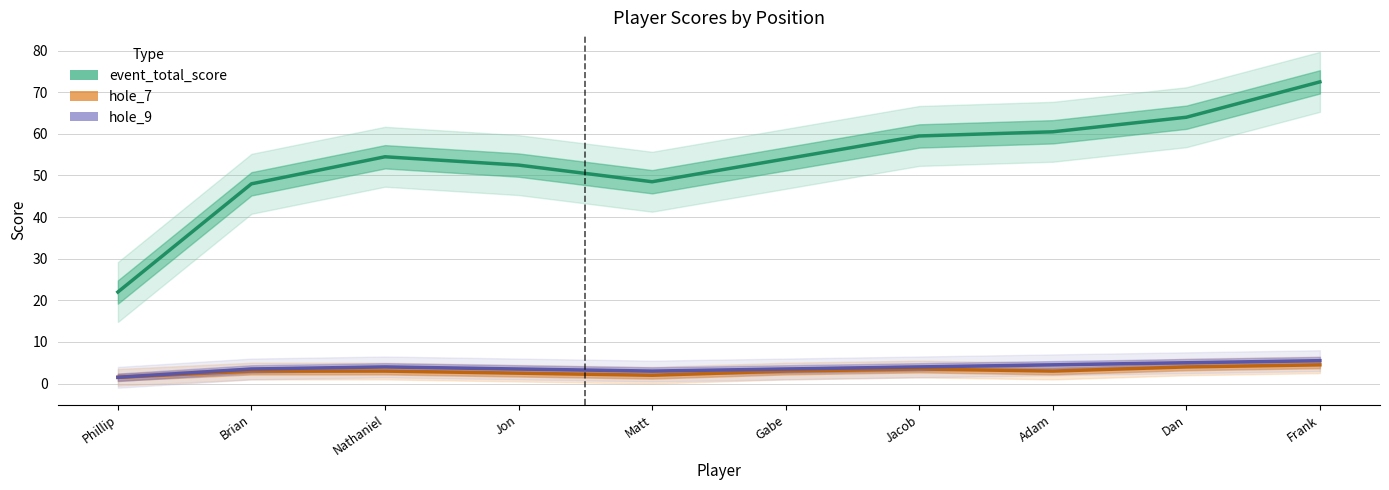

Which category has the lowest value in the event_total_score series?

Phillip